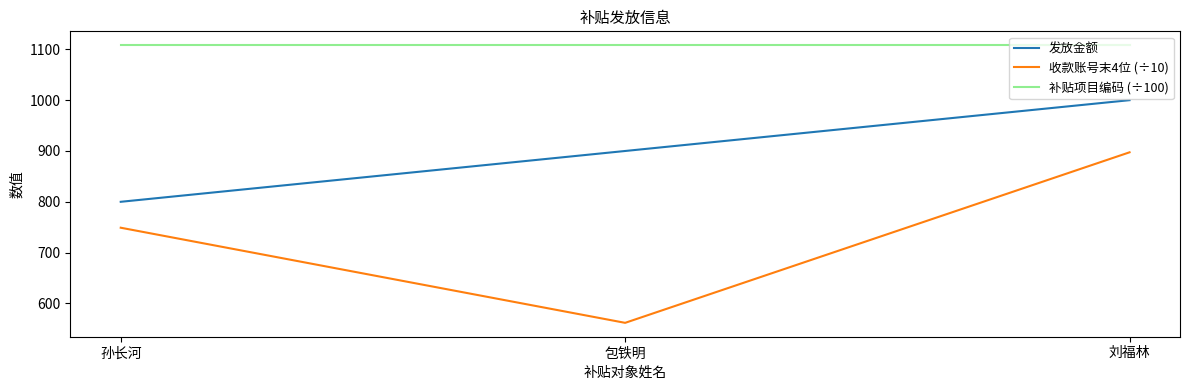

List the series in order of their overall mean, highest first.

补贴项目编码 (÷100), 发放金额, 收款账号末4位 (÷10)